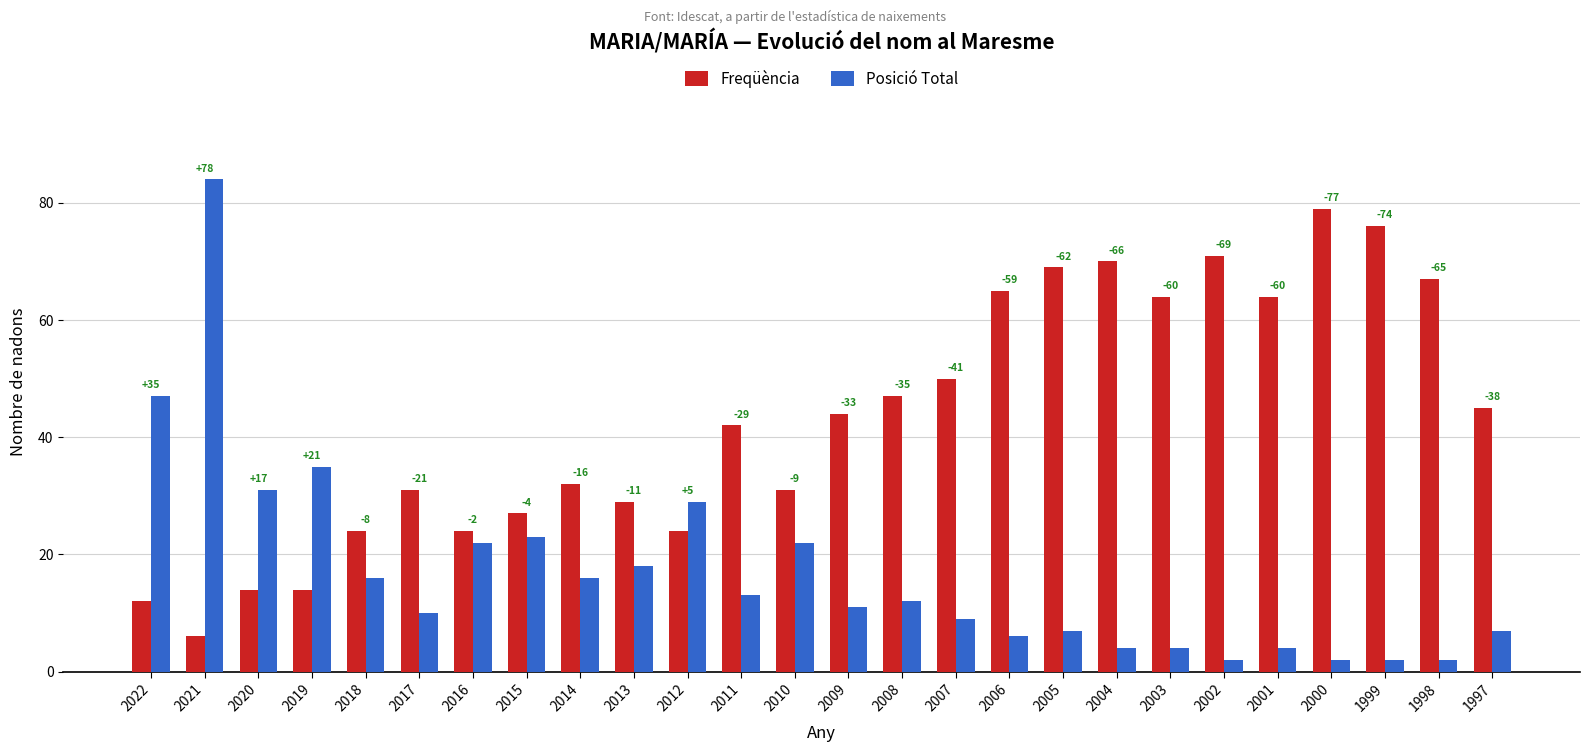

Is it true that Posició Total equals 54 at 2019?

False